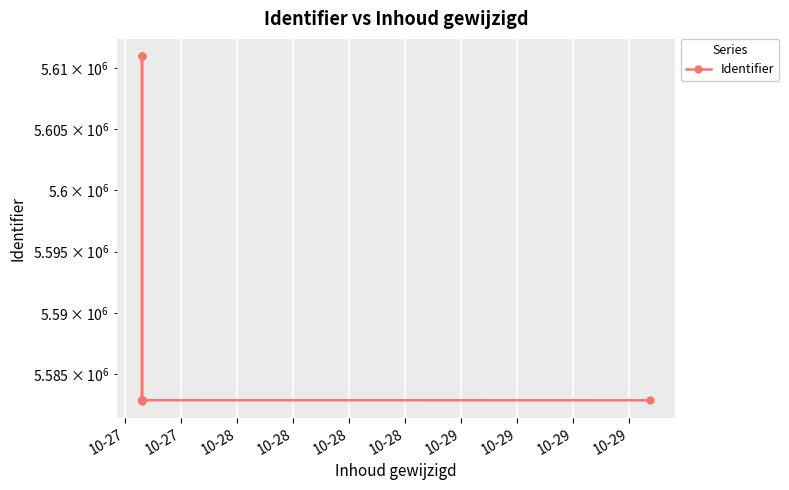

Which has a higher value, 10-28 or 10-29?

10-29